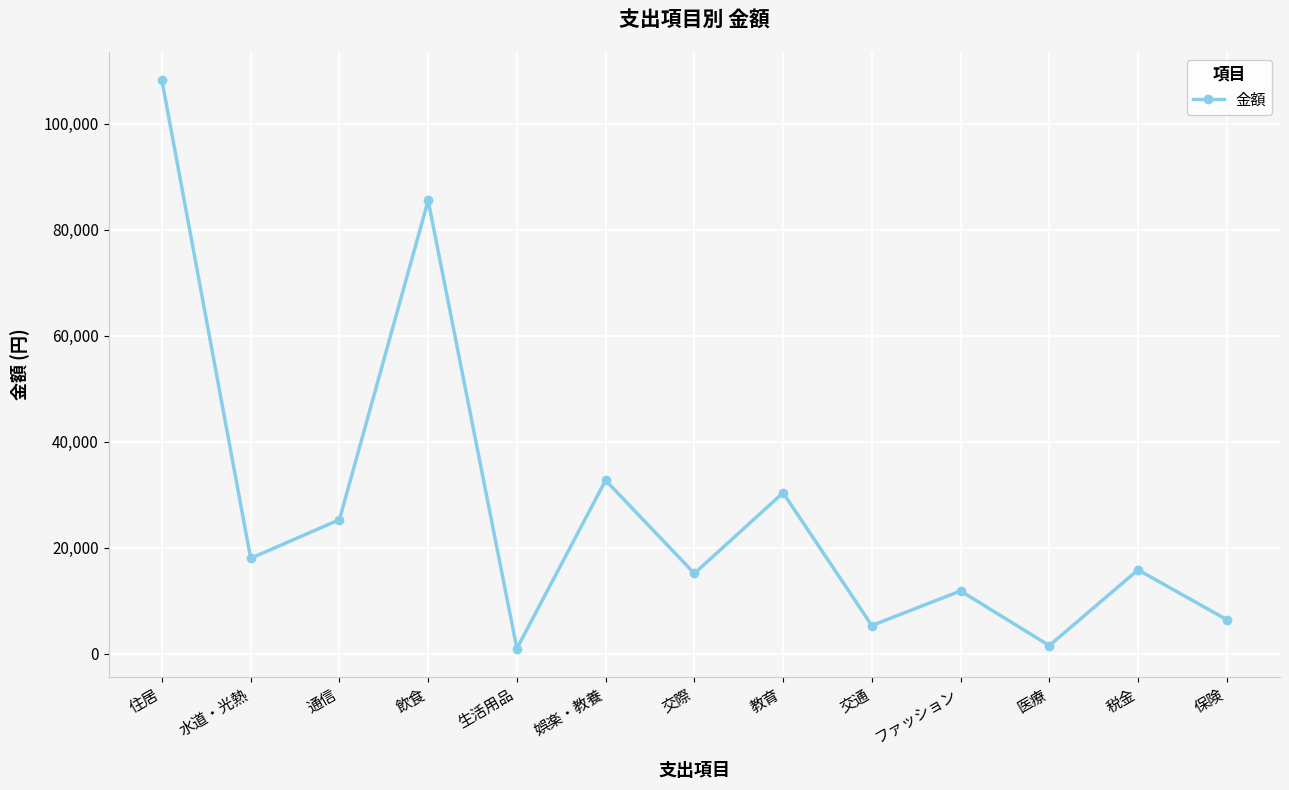

What is the sum of the values at 税金 and 水道・光熱?

33781